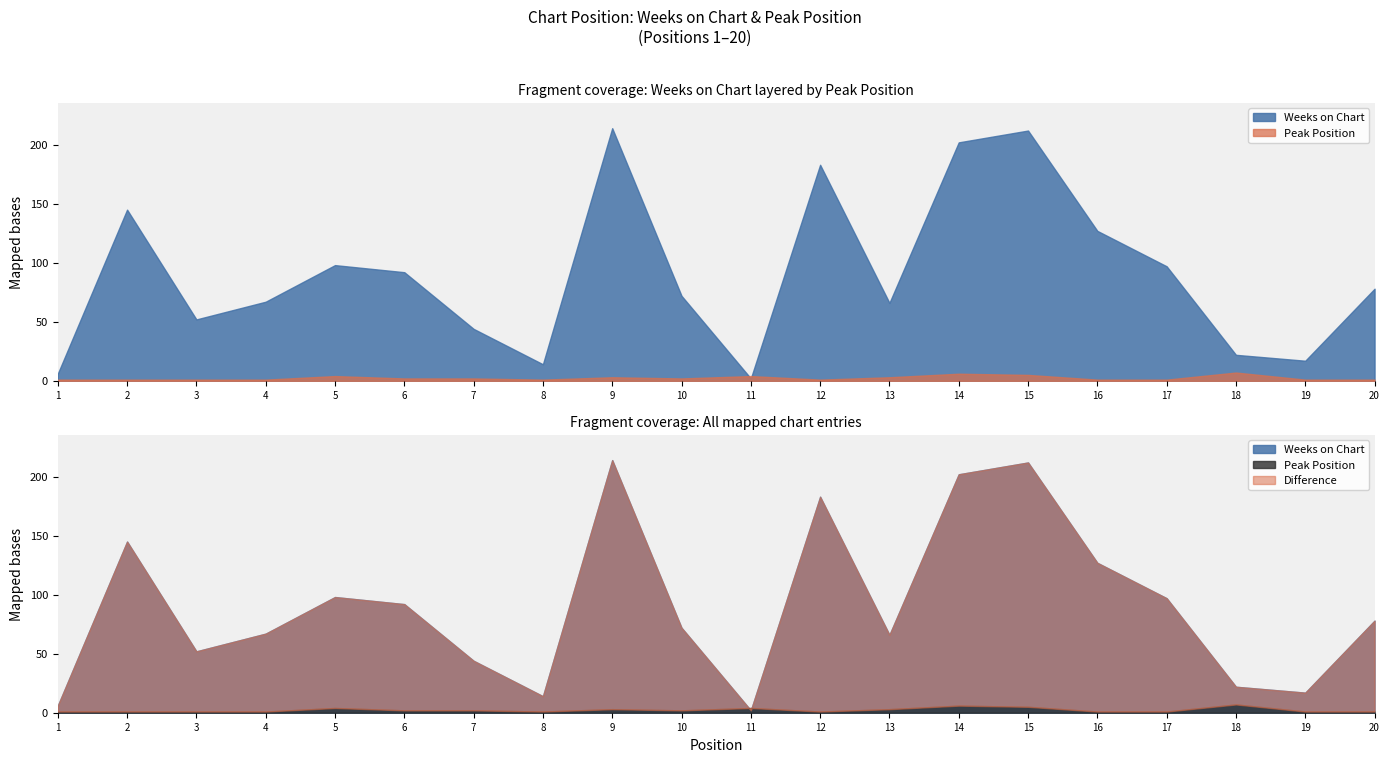

At which category is the sum across all series the highest?

9